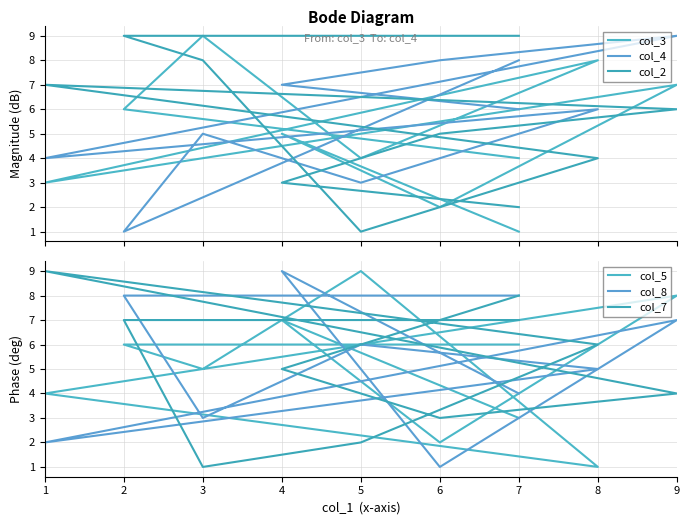

Where do col_8 and col_4 first cross each other?

7 and 4